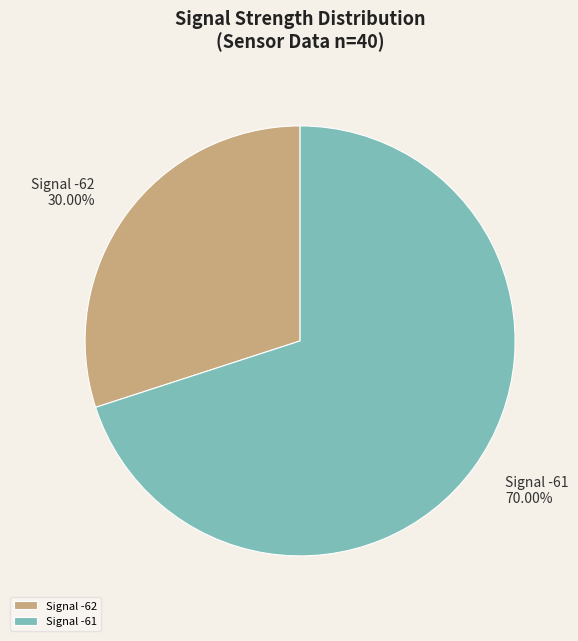

Between Signal -62 and Signal -61, which is larger?

Signal -61